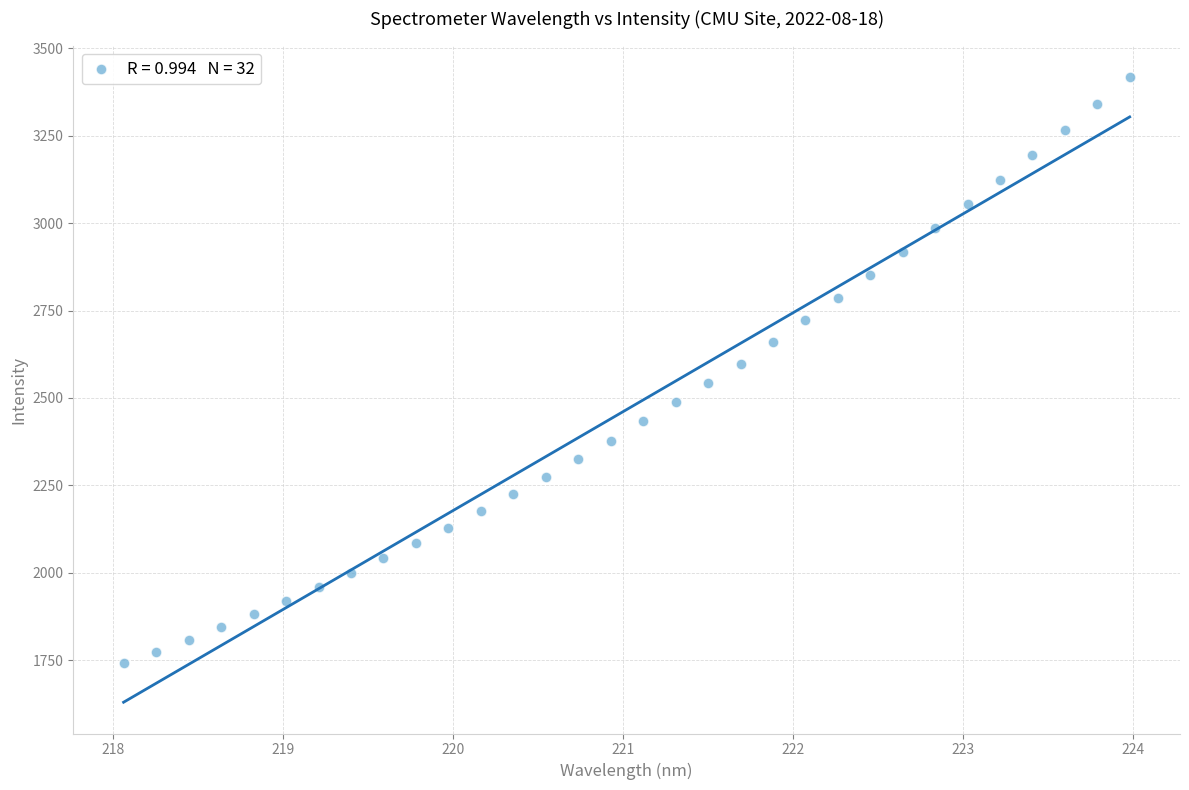

What is the range of X values (max minus min)?

5.9